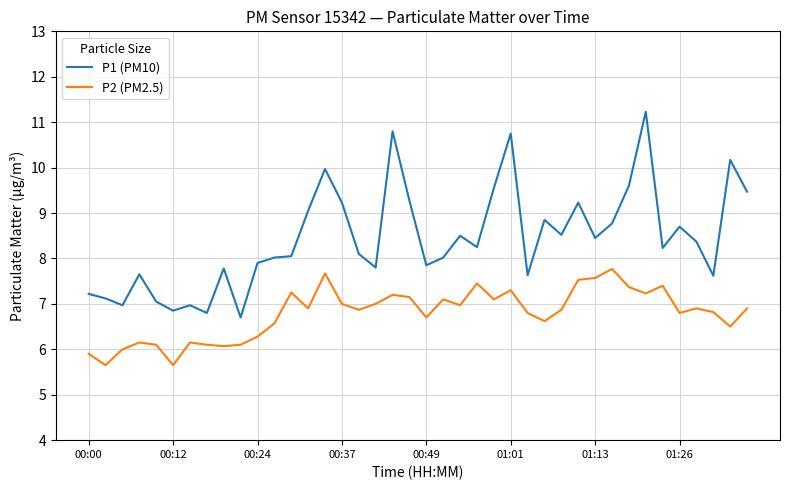

What is the difference between the maximum and minimum values in the P1 (PM10) series?

4.5